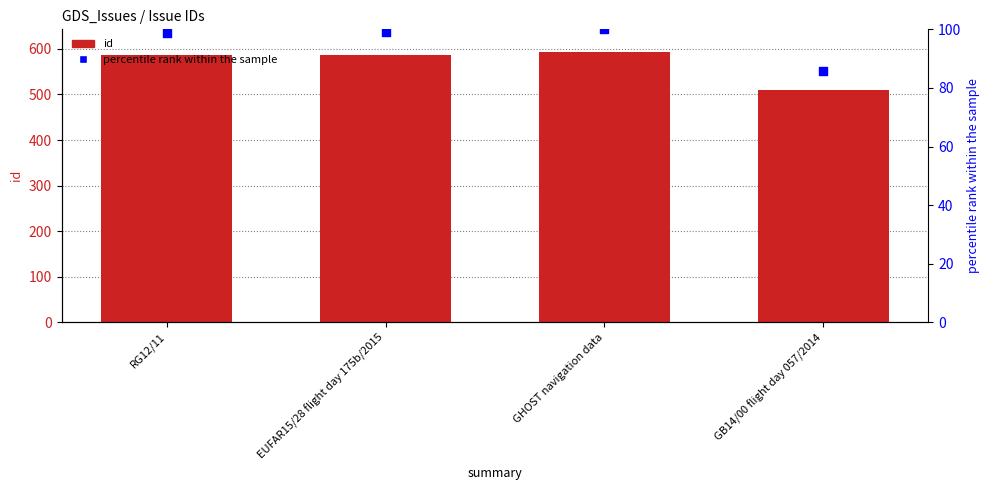

Which series contains the highest Y value?

id